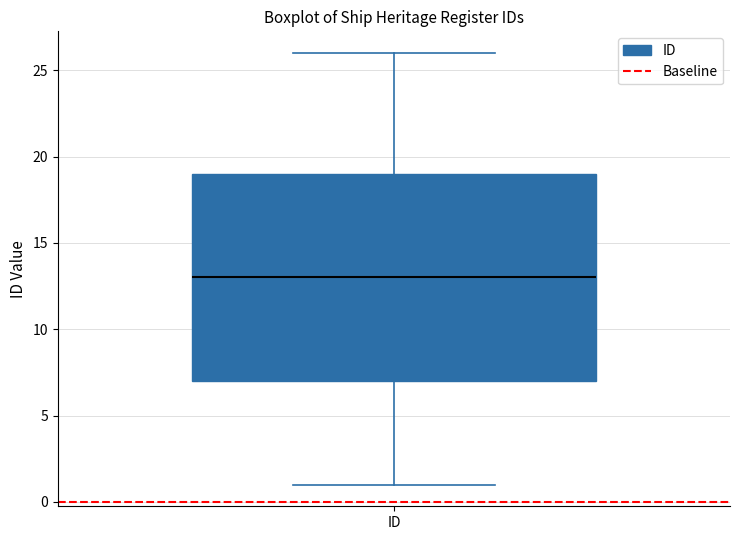

Transcribe this box plot: give where the median line is, the range the box spans, and where the two whiskers end, as read against the y-axis. The values are not printed on the chart, so give them approximately, as read against the axis.

median 13, box 7 to 19, whiskers 1 to 26